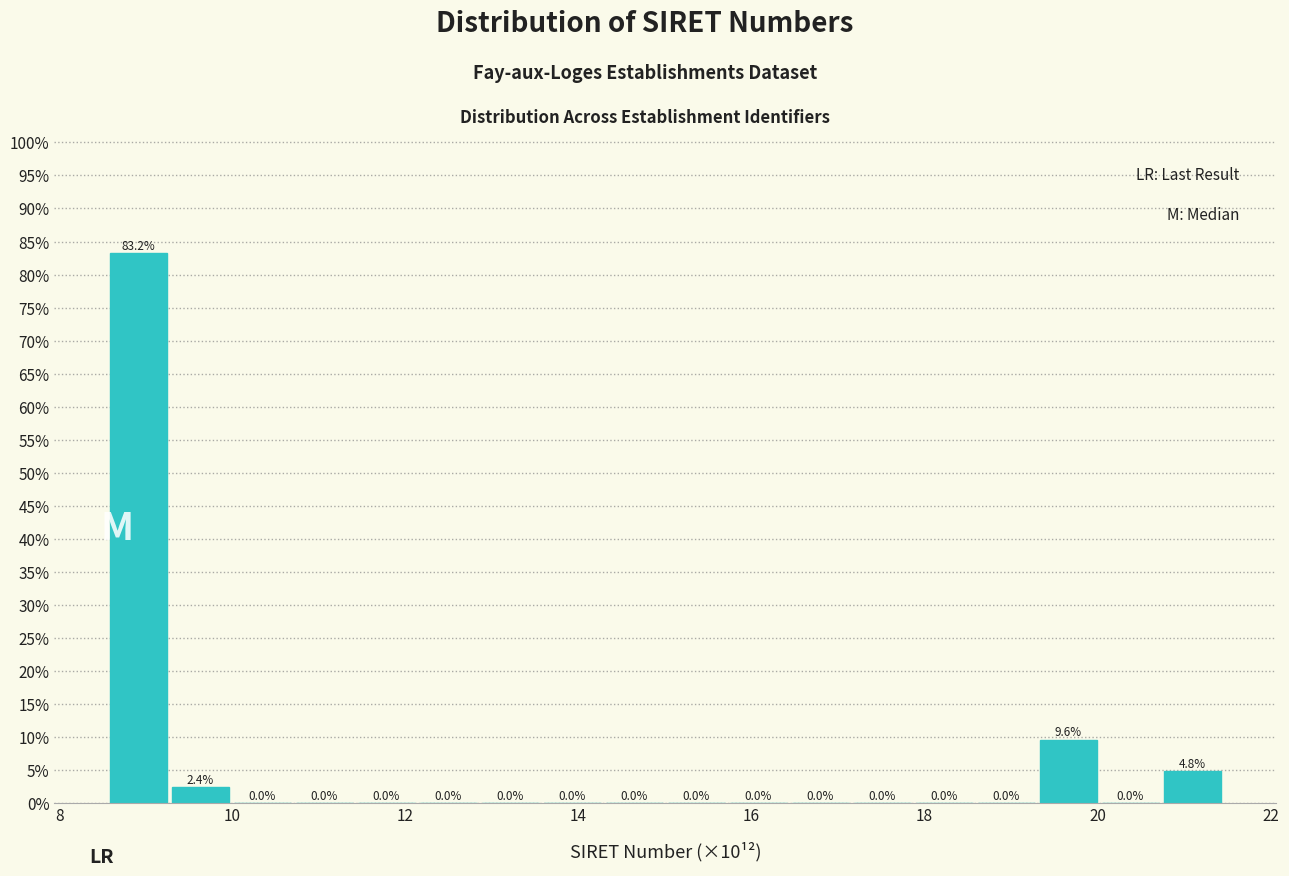

Read against the x-axis, roughly where is the centre of the tallest bar?

9.0